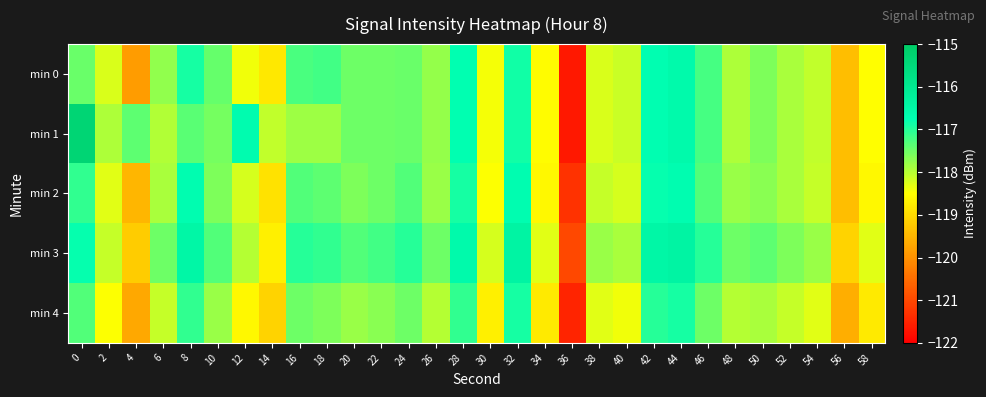

Reading right to left, list all the values displayed in this chart.

min 0: 58=-118.5	56=-119.4	54=-118.1	52=-117.9	50=-117.6	48=-117.9	46=-117.2	44=-116.6	42=-116.7	40=-118.1	38=-118.2	36=-121.7	34=-118.5	32=-116.9	30=-118.4	28=-116.8	26=-117.8	24=-117.5	22=-117.5	20=-117.5	18=-117.2	16=-117.3	14=-118.8	12=-118.4	10=-117.5	8=-116.9	6=-117.8	4=-119.8	2=-118.2	0=-117.5
min 1: 58=-118.5	56=-119.4	54=-118.1	52=-117.9	50=-117.6	48=-117.9	46=-117.2	44=-116.6	42=-116.7	40=-118.1	38=-118.2	36=-121.7	34=-118.5	32=-116.9	30=-118.4	28=-116.8	26=-117.8	24=-117.5	22=-117.5	20=-117.5	18=-117.8	16=-117.8	14=-118.1	12=-116.7	10=-117.6	8=-117.4	6=-118.0	4=-117.4	2=-118.0	0=-115.4
min 2: 58=-118.6	56=-119.4	54=-118.1	52=-117.9	50=-117.7	48=-117.8	46=-117.3	44=-116.7	42=-116.8	40=-118.2	38=-118.1	36=-121.3	34=-118.6	32=-116.7	30=-118.5	28=-116.9	26=-117.8	24=-117.3	22=-117.5	20=-117.6	18=-117.4	16=-117.3	14=-118.9	12=-118.2	10=-117.6	8=-116.7	6=-117.9	4=-119.5	2=-118.3	0=-117.1
min 3: 58=-118.3	56=-119.1	54=-117.8	52=-117.6	50=-117.4	48=-117.5	46=-117.0	44=-116.4	42=-116.5	40=-117.9	38=-117.8	36=-121.0	34=-118.3	32=-116.4	30=-118.2	28=-116.6	26=-117.5	24=-117.0	22=-117.2	20=-117.3	18=-117.1	16=-117.0	14=-118.7	12=-118.0	10=-117.3	8=-116.5	6=-117.5	4=-119.2	2=-118.1	0=-116.8
min 4: 58=-118.8	56=-119.6	54=-118.3	52=-118.1	50=-117.9	48=-118.0	46=-117.5	44=-116.9	42=-117.0	40=-118.4	38=-118.3	36=-121.5	34=-118.8	32=-116.9	30=-118.7	28=-117.1	26=-118.0	24=-117.5	22=-117.7	20=-117.8	18=-117.6	16=-117.5	14=-119.1	12=-118.6	10=-117.8	8=-117.1	6=-118.1	4=-119.7	2=-118.5	0=-117.3